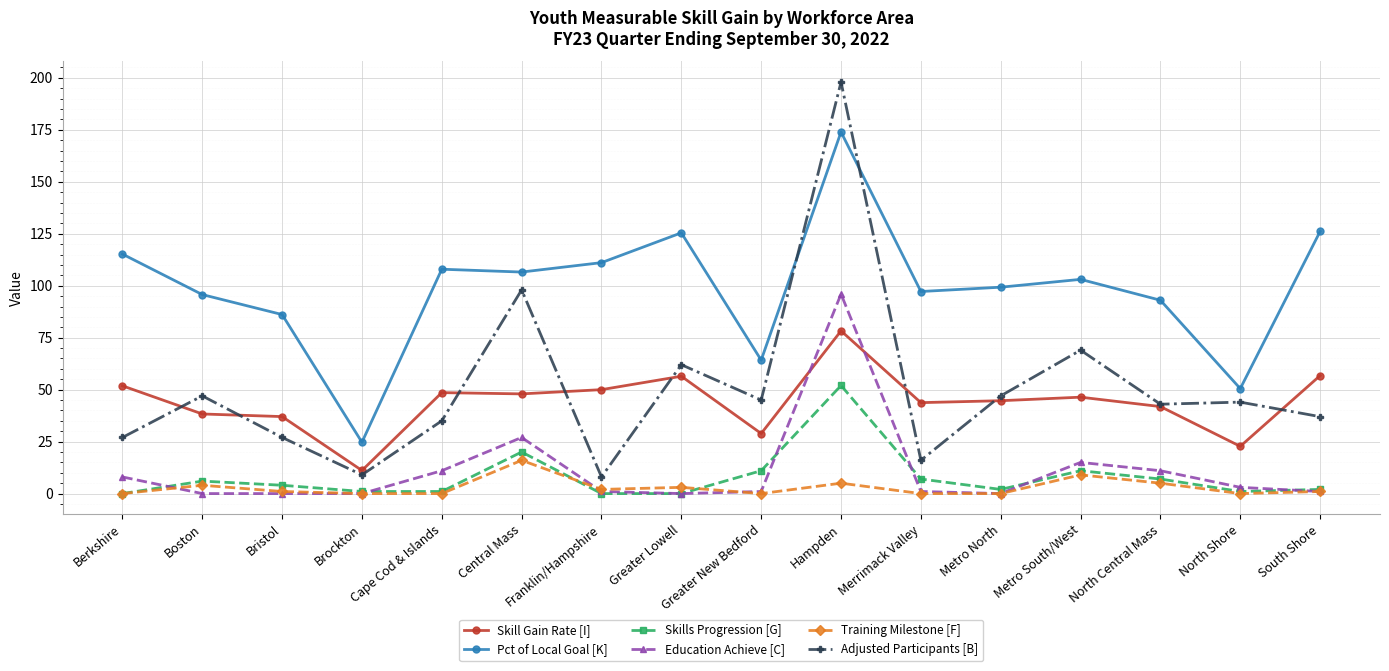

What is the maximum value for Training Milestone [F]?

16.0